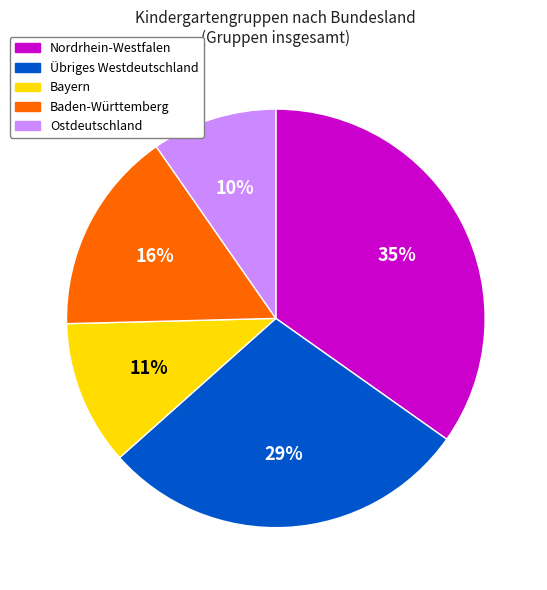

Count the number of slices in the pie.

5